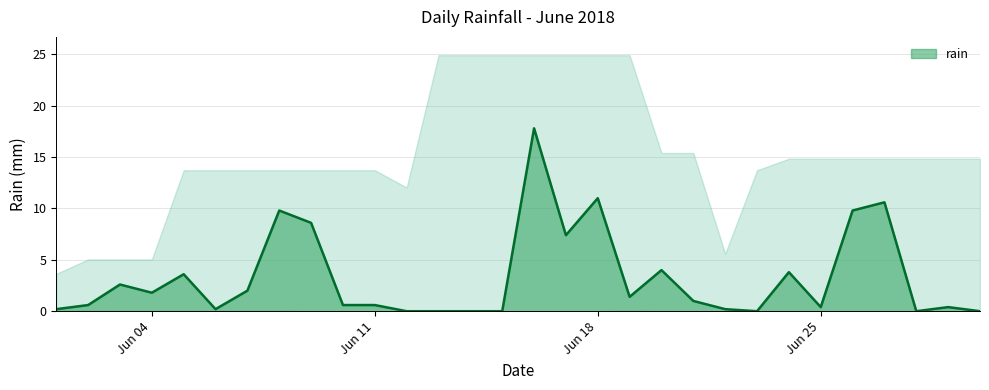

List the labels in order of value, smallest first.

2018-06-12, 2018-06-13, 2018-06-14, 2018-06-15, 2018-06-23, 2018-06-28, 2018-06-30, 2018-06-01, 2018-06-06, 2018-06-22, 2018-06-25, 2018-06-29, 2018-06-02, 2018-06-10, 2018-06-11, 2018-06-21, 2018-06-19, 2018-06-04, 2018-06-07, 2018-06-03, 2018-06-05, 2018-06-24, 2018-06-20, 2018-06-17, 2018-06-09, 2018-06-08, 2018-06-26, 2018-06-27, 2018-06-18, 2018-06-16